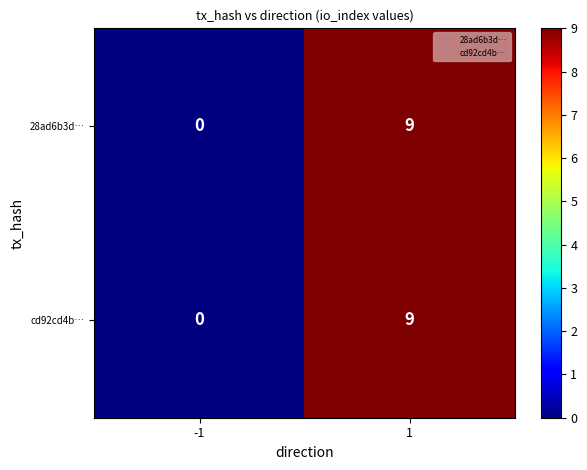

What is the greatest value displayed?

9